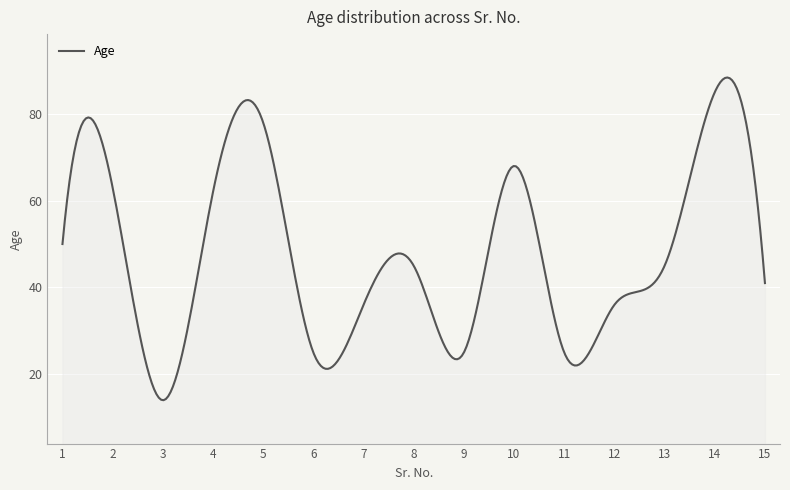

How many categories are shown in the chart?

300